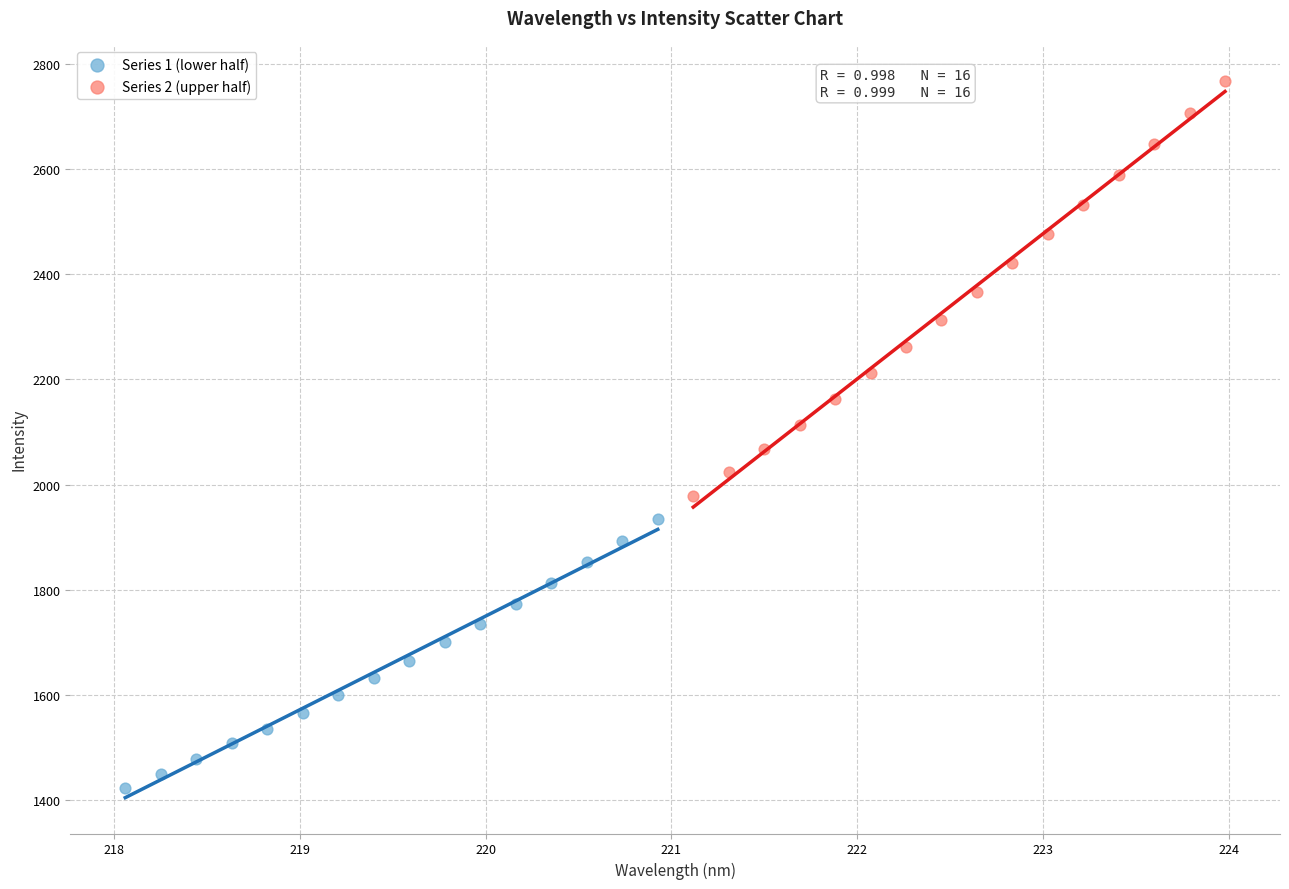

Which series reaches the maximum Y coordinate?

Series 2 (upper half)